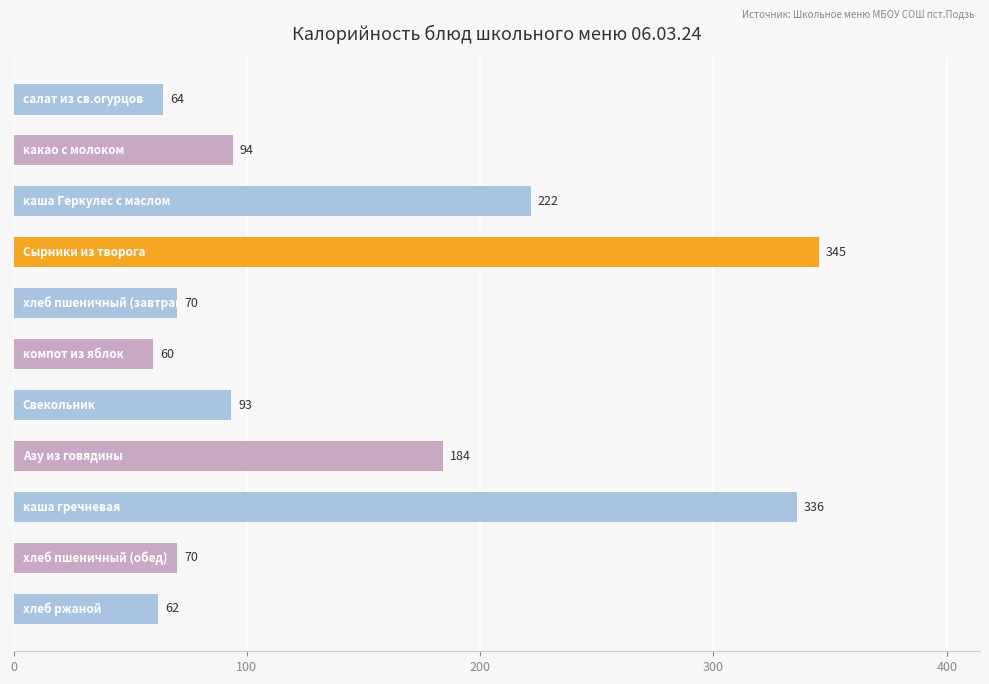

What is the value of the 8th bar from the top?

184.0